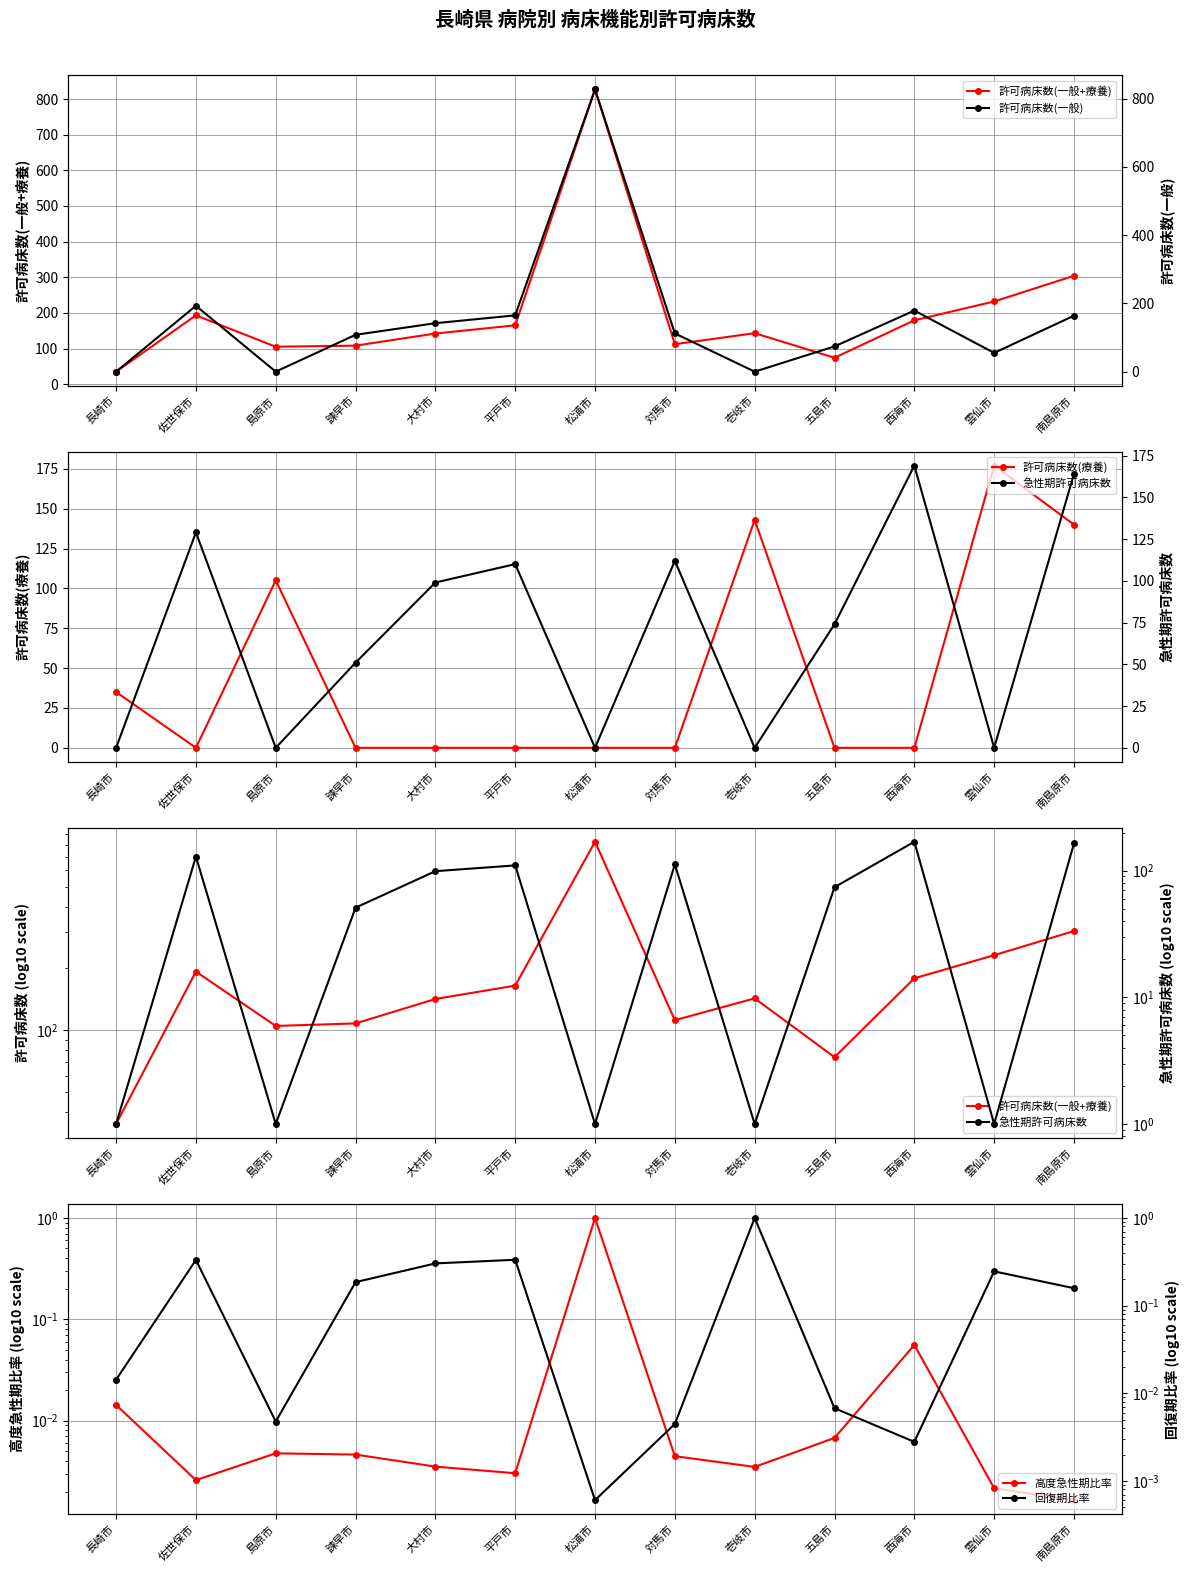

Is the value of 許可病床数(療養) at 長崎市 greater than the value of 許可病床数(一般+療養) at 島原市?

No